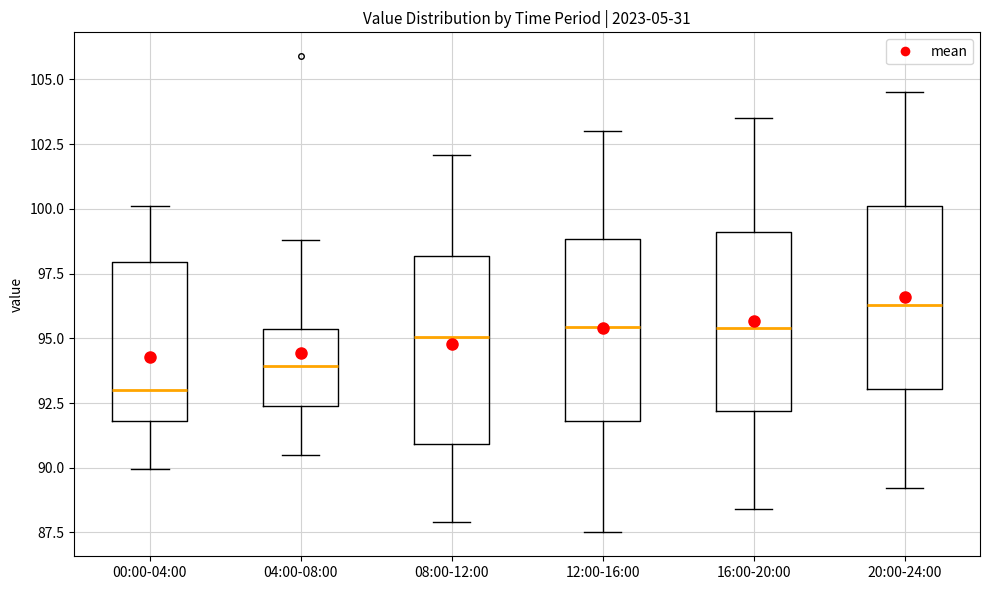

Reading left to right, transcribe this box plot: for each box, give where its median line is, the range the box spans, and where its two whiskers end, as read against the y-axis. The values are not printed on the chart, so give them approximately, as read against the axis.

00:00-04:00: median 93.0, box 92.0 to 98.0, whiskers 90.0 to 100.0
04:00-08:00: median 94.0, box 92.5 to 95.5, whiskers 90.5 to 99.0
08:00-12:00: median 95.0, box 91.0 to 98.0, whiskers 88.0 to 102.0
12:00-16:00: median 95.5, box 92.0 to 99.0, whiskers 87.5 to 103.0
16:00-20:00: median 95.5, box 92.0 to 99.0, whiskers 88.5 to 103.5
20:00-24:00: median 96.5, box 93.0 to 100.0, whiskers 89.0 to 104.5